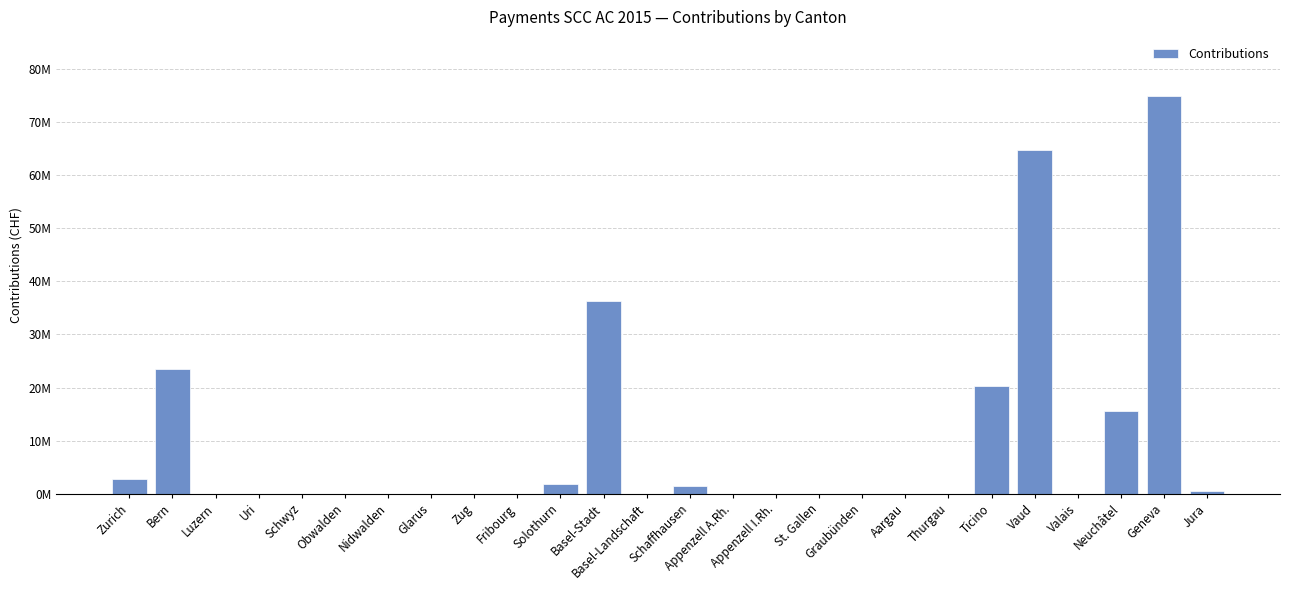

What value does the data have at Schaffhausen?

1532629.6